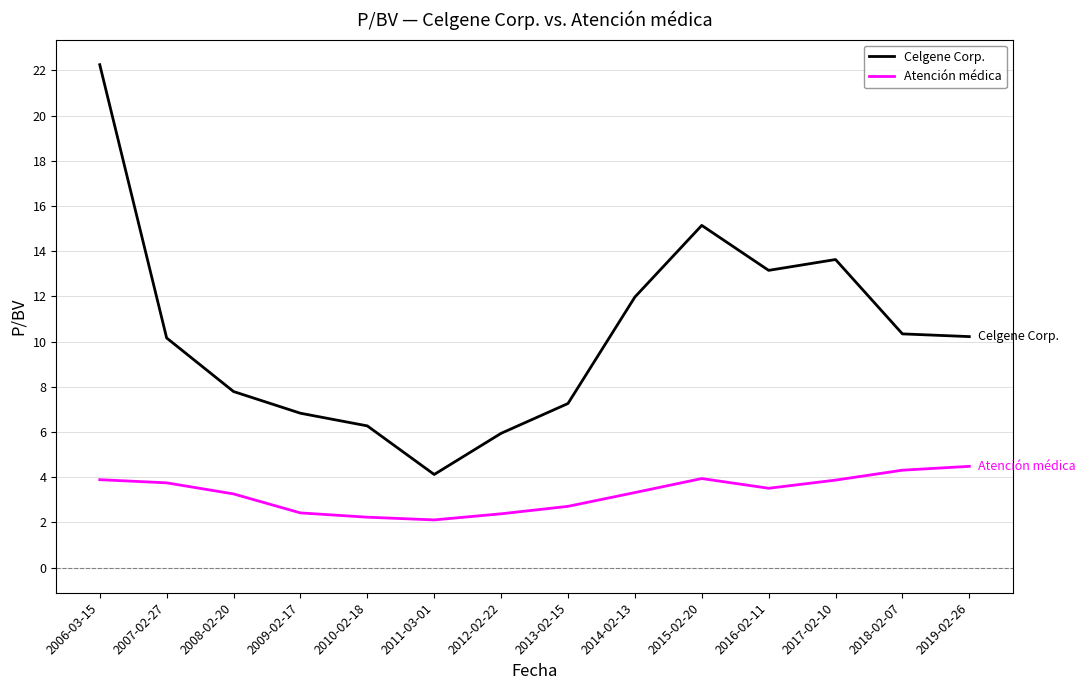

List the series in order of their overall mean, highest first.

Celgene Corp., Atención médica